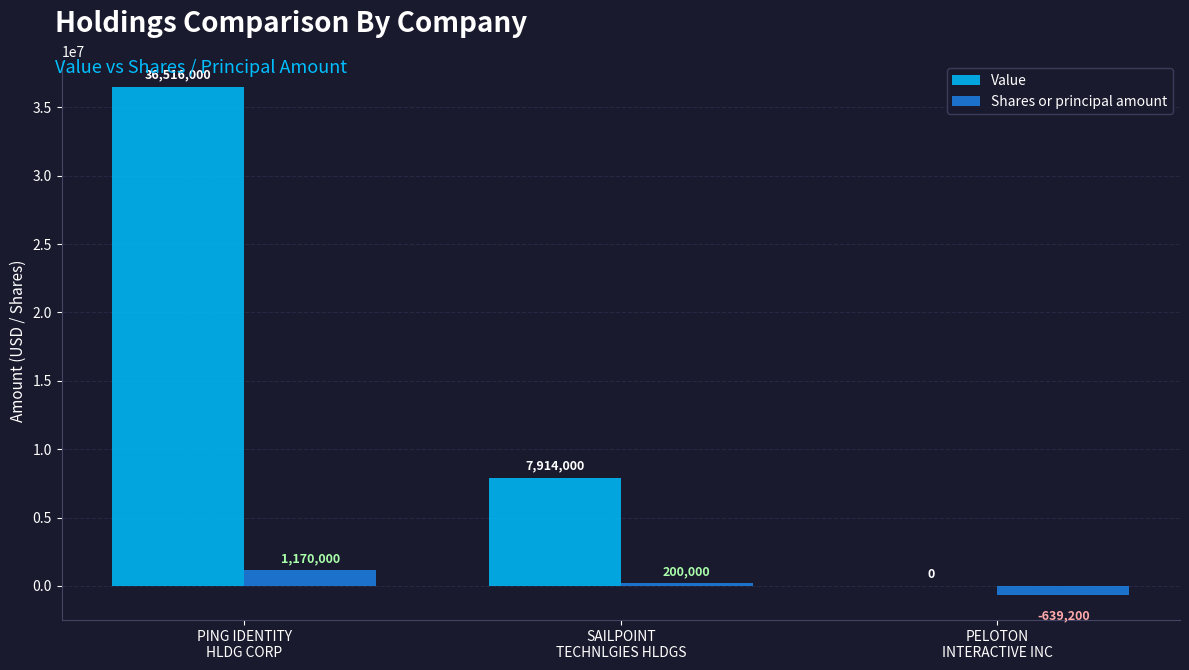

Reading right to left, what are all the values shown in this chart?

Value: PELOTON
INTERACTIVE INC=0	SAILPOINT
TECHNLGIES HLDGS=7914000	PING IDENTITY
HLDG CORP=36516000
Shares or principal amount: PELOTON
INTERACTIVE INC=-639200	SAILPOINT
TECHNLGIES HLDGS=200000	PING IDENTITY
HLDG CORP=1170000